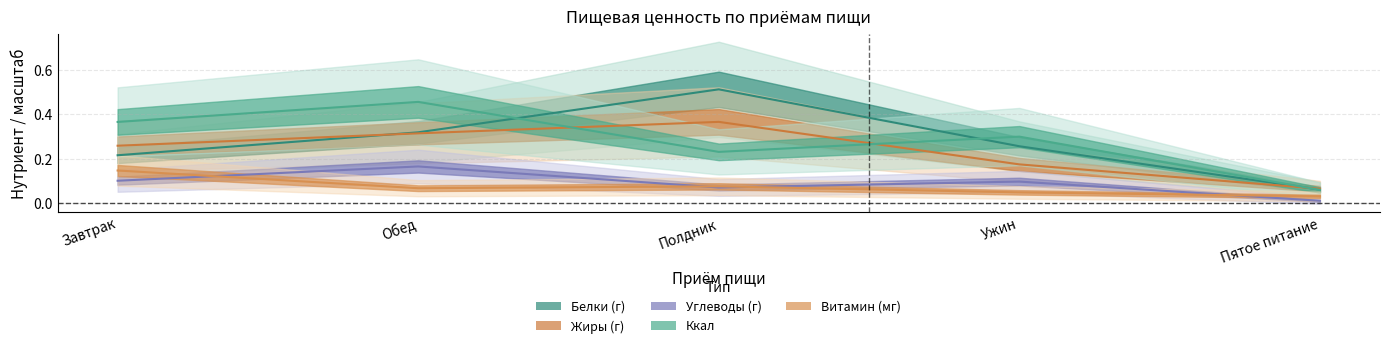

What is the highest value of the Белки (г) series?

0.5